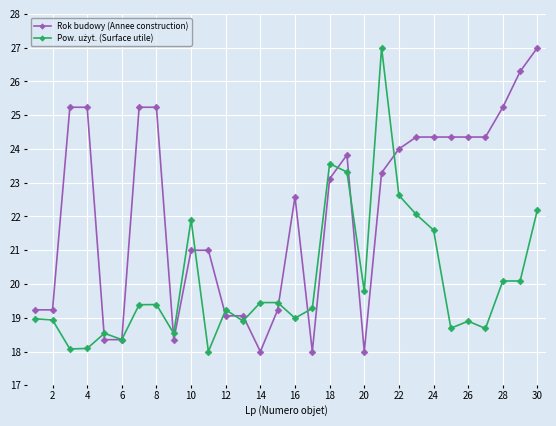

What is the greatest value displayed?

27.0